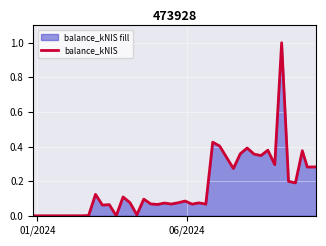

What is the difference between the maximum and minimum values?

1.0